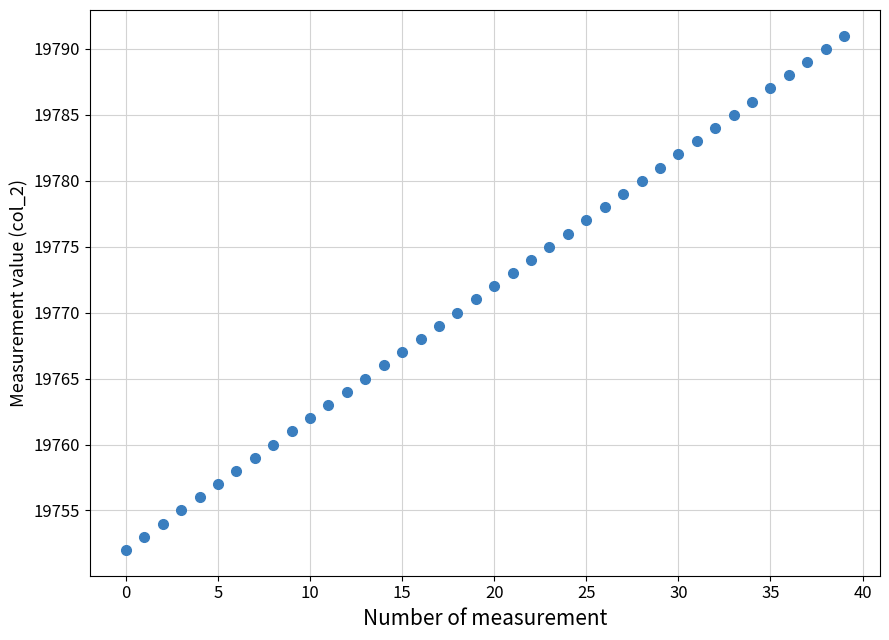

What is the range of Y values (max minus min)?

39